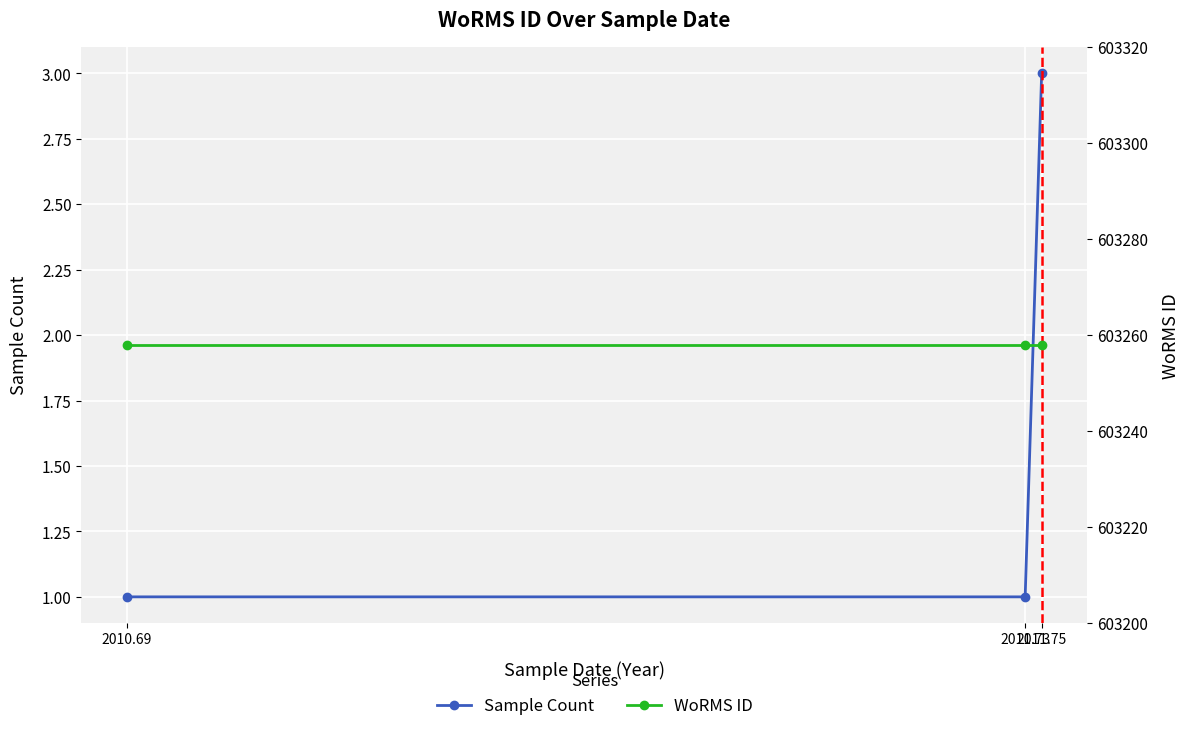

What is the sum of all Sample Count values?

5